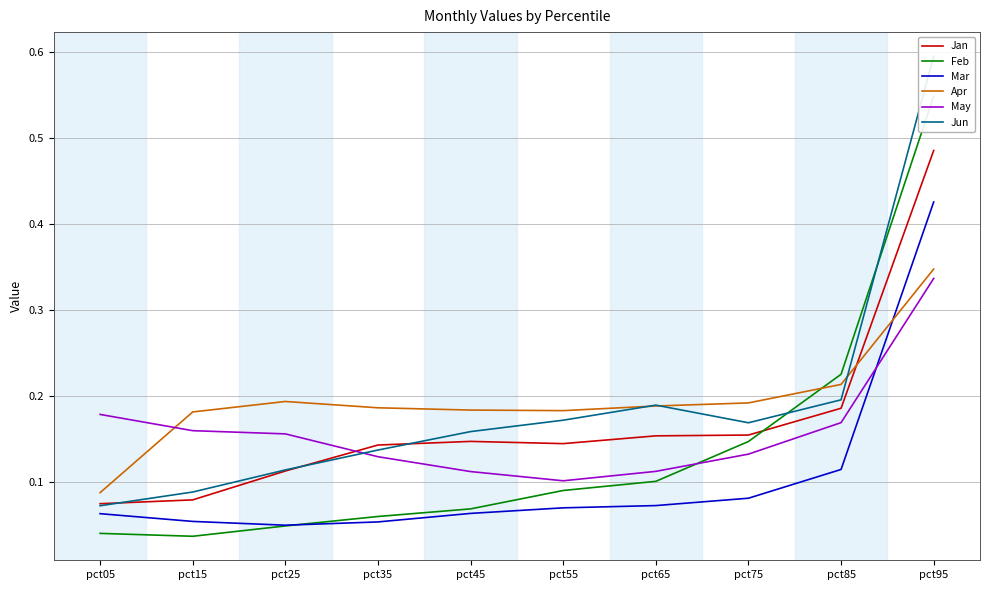

How many lines are shown in the chart?

6